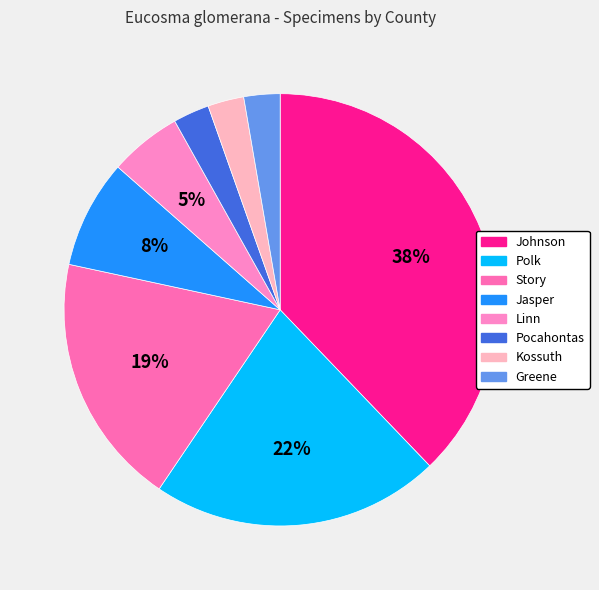

What is the ratio of the value at Kossuth to the value at Pocahontas?

1.0